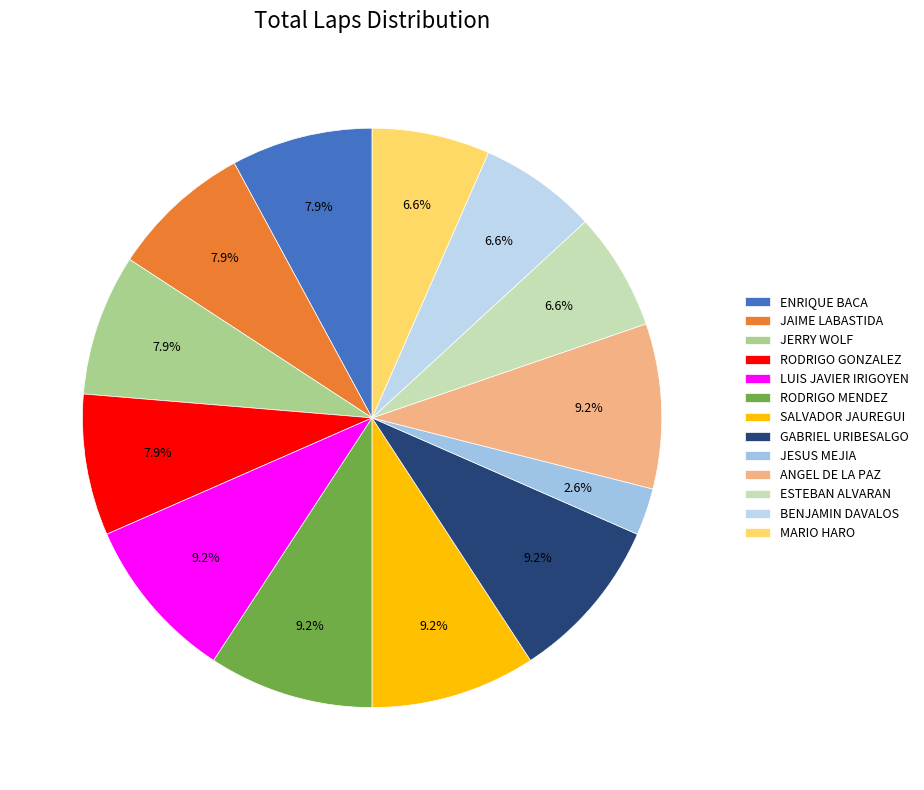

Is ESTEBAN ALVARAN the majority of the pie?

No